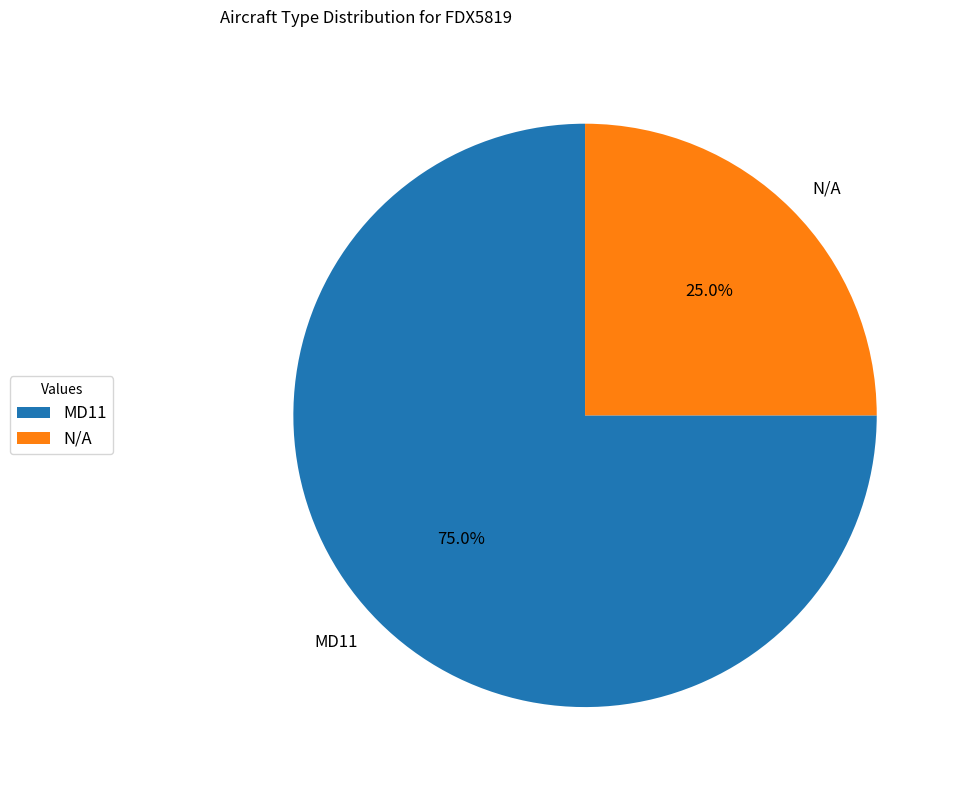

To the nearest percent, what is the combined percentage of N/A and MD11?

100%